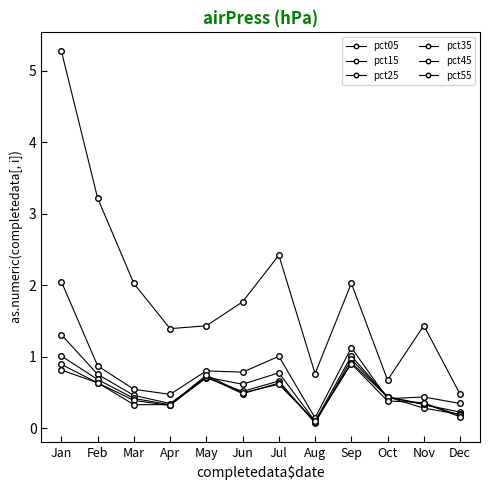

Count the number of data series in this chart.

6